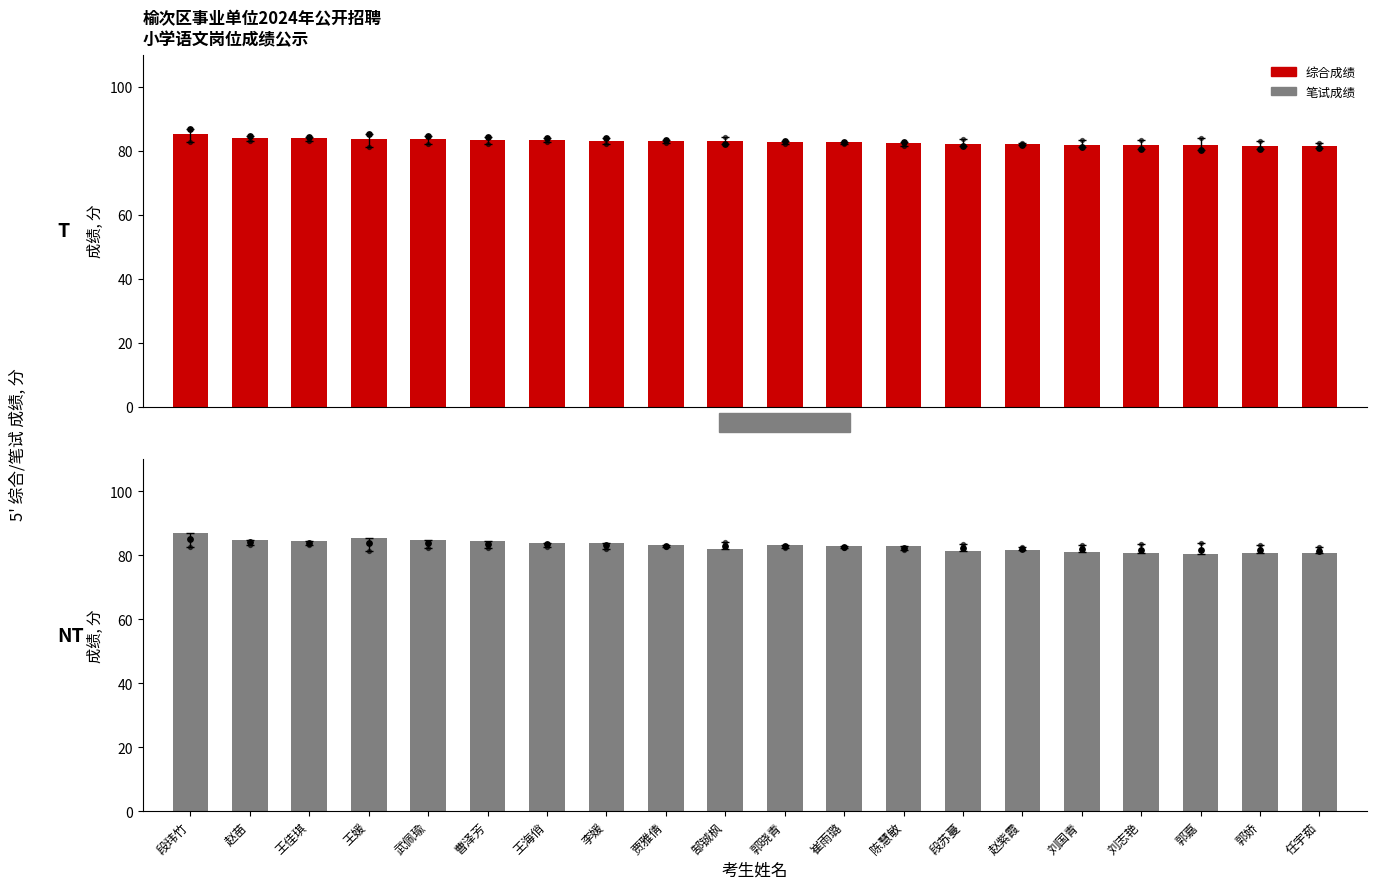

Which series has the largest total across all categories?

笔试成绩